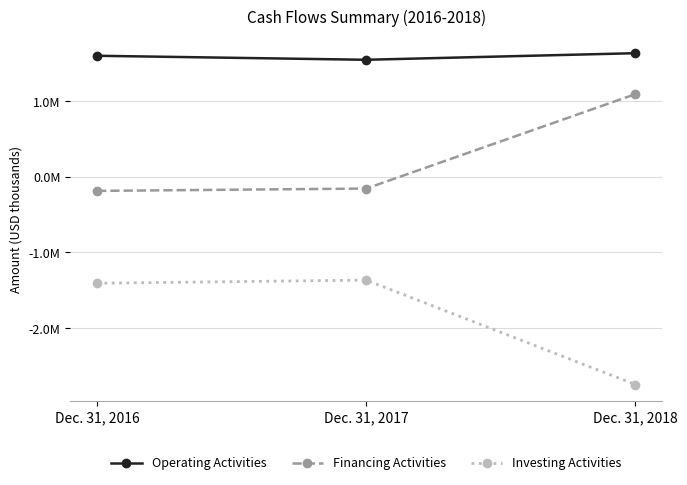

Where is Financing Activities nearest to the value 453762?

Dec. 31, 2017